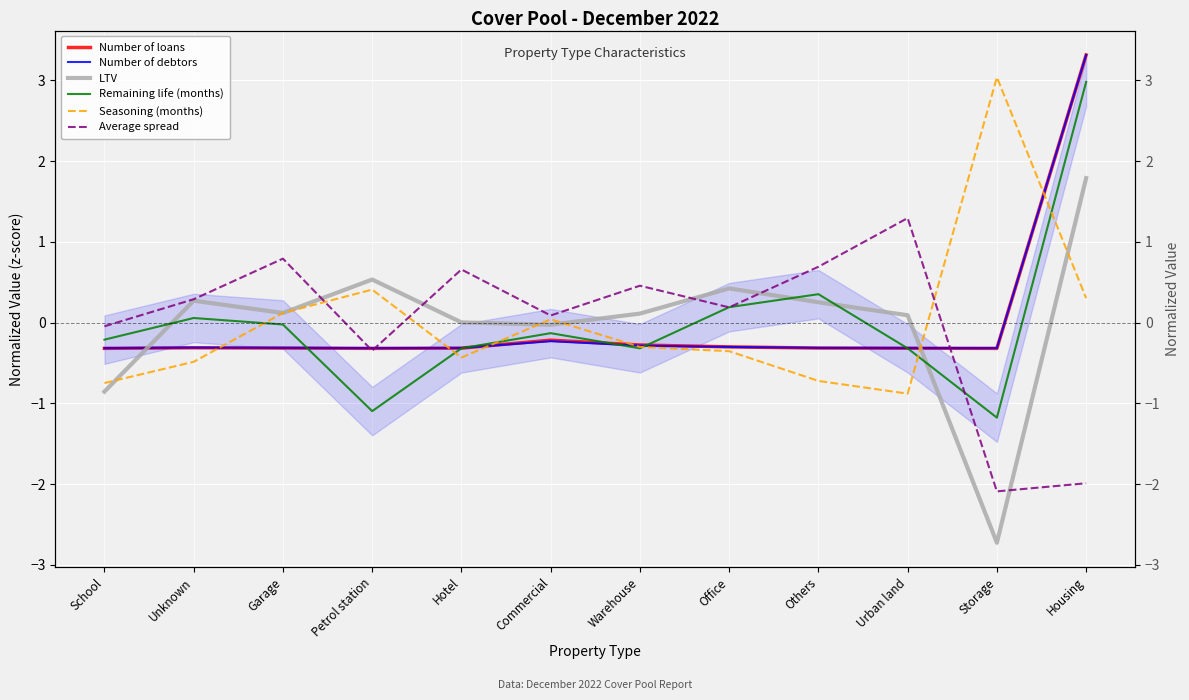

Between Petrol station and Others, which series saw the biggest shift?

Remaining life (months)